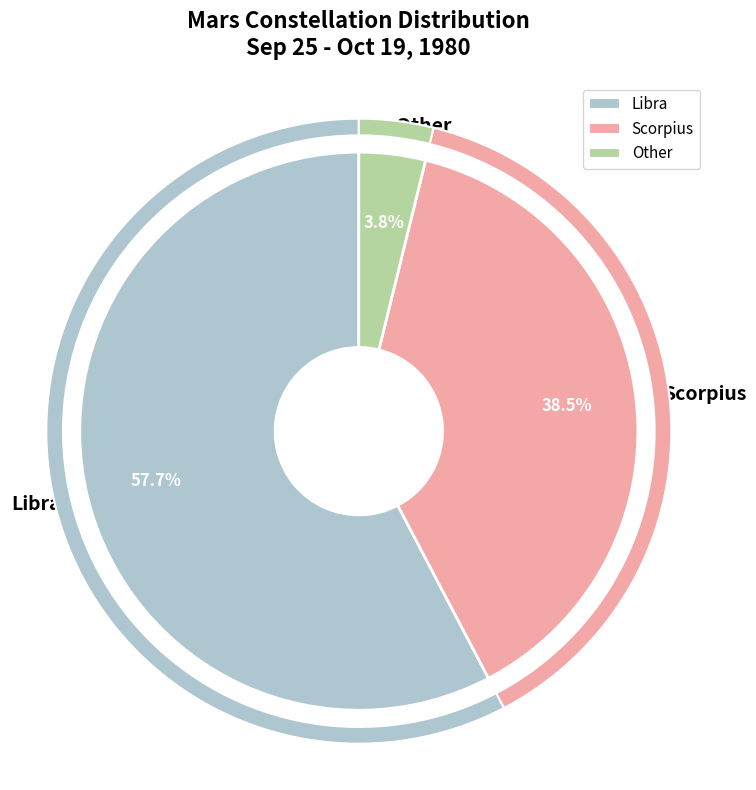

What is the total percentage of Scorpius and Libra?

96.2%